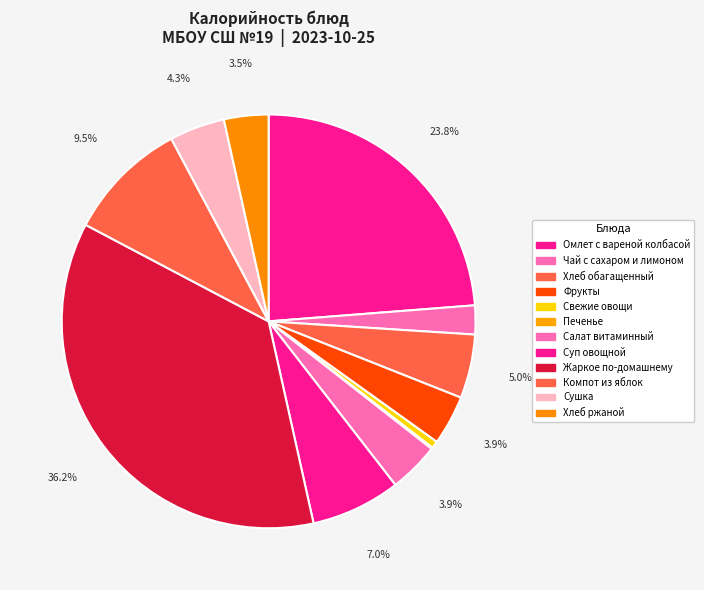

To the nearest percent, what portion does Хлеб ржаной represent?

3%